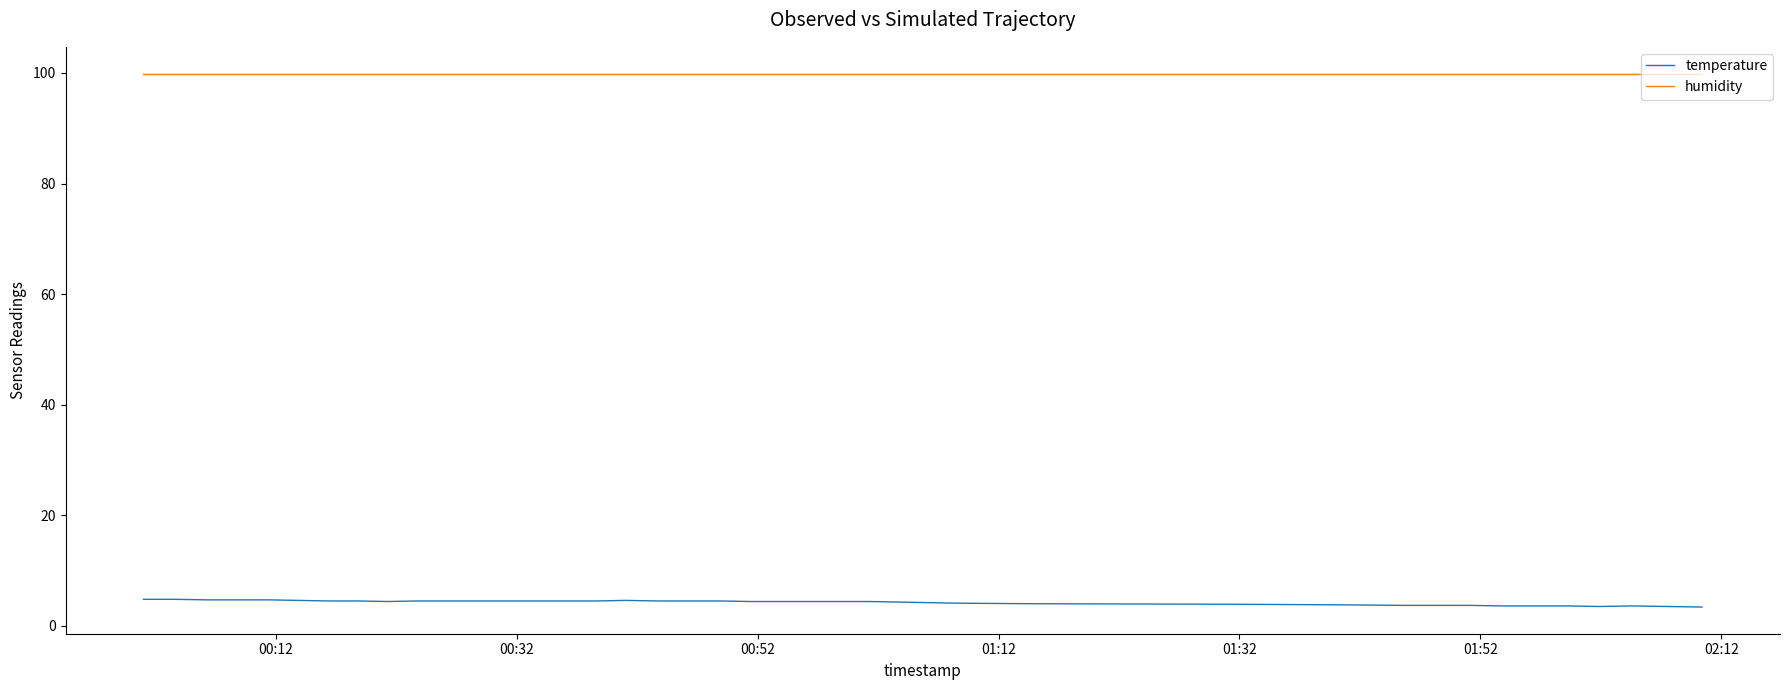

What is the minimum value shown in the chart?

3.4